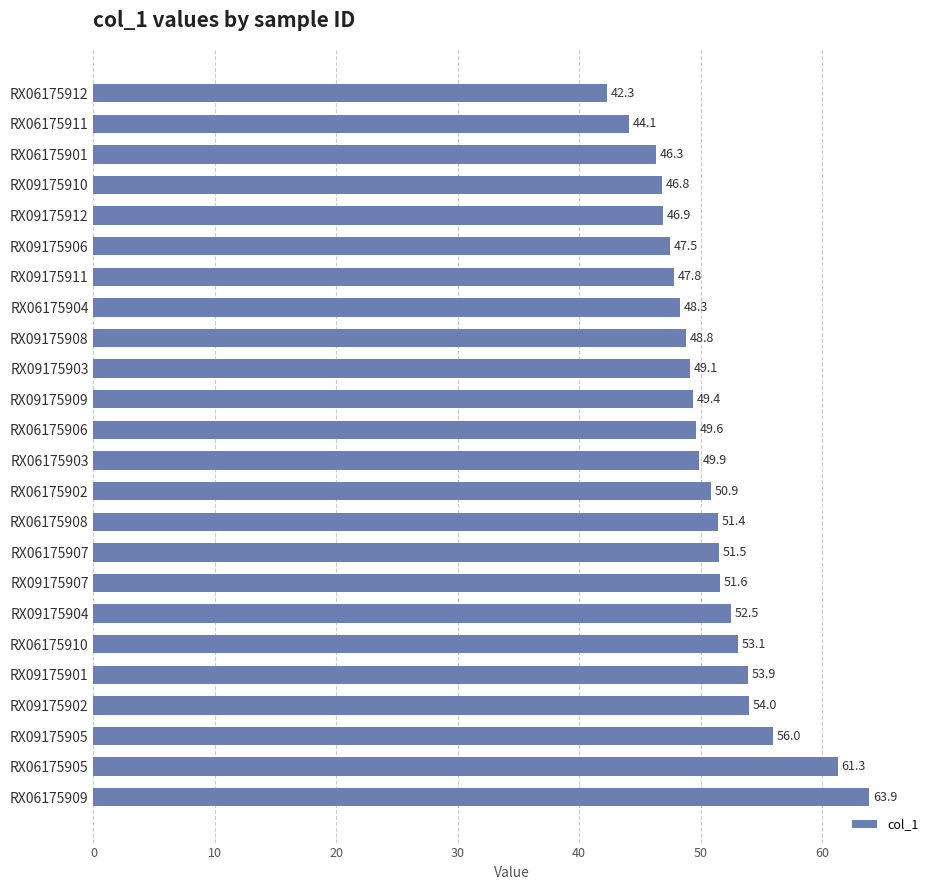

What is the change in value from RX06175905 to RX09175906?

-13.8